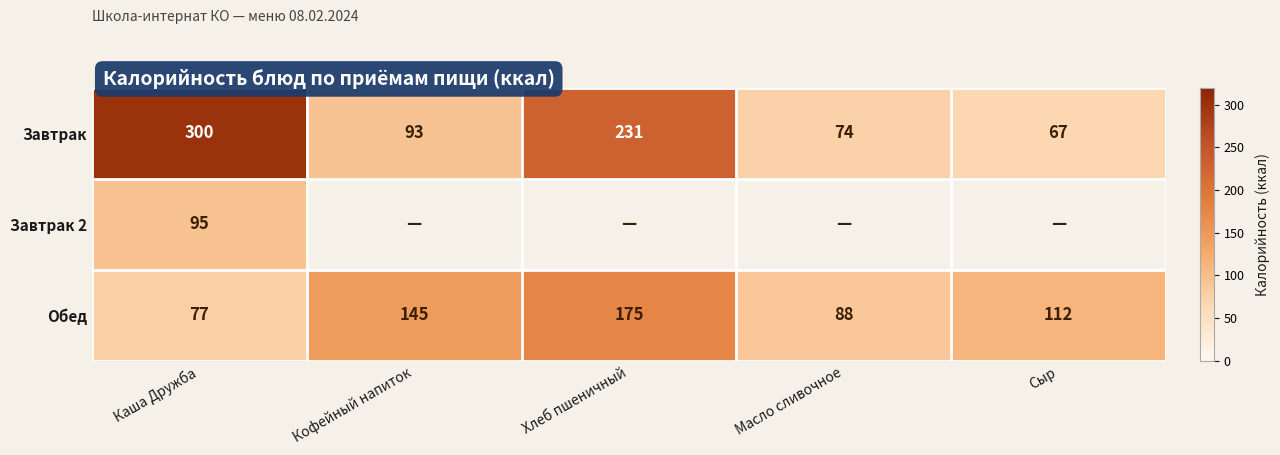

At Каша Дружба, list the series in order from largest to smallest.

Завтрак, Завтрак 2, Обед